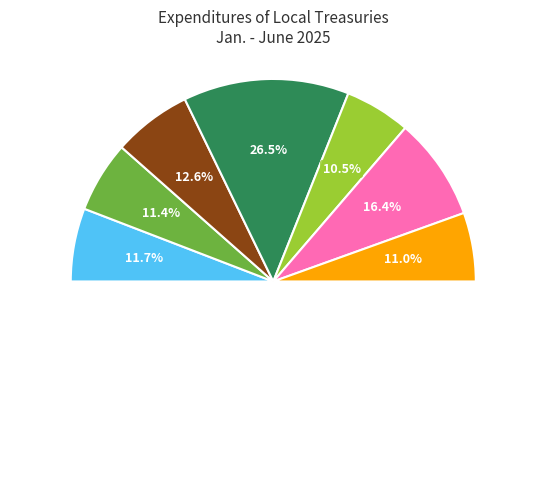

Does Hsinchu County represent more than half of the total?

No